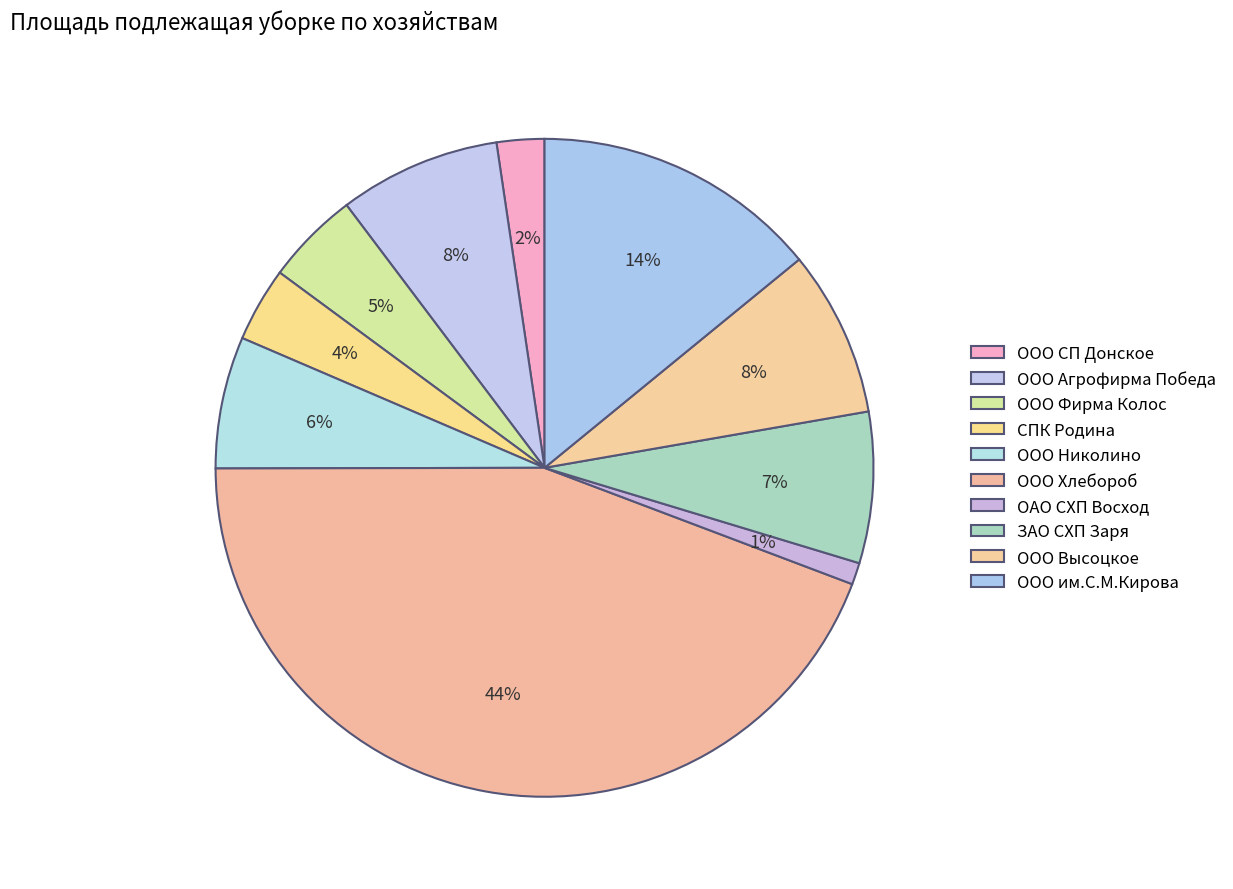

How many segments does this pie chart have?

10